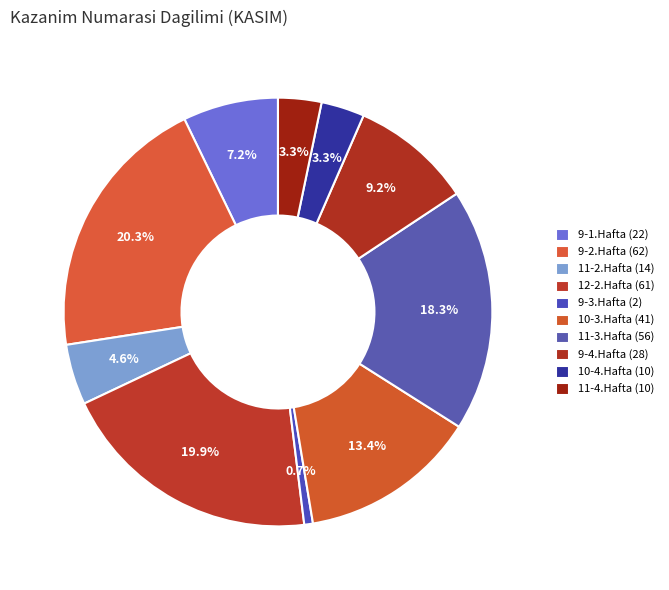

How many segments does this pie chart have?

10